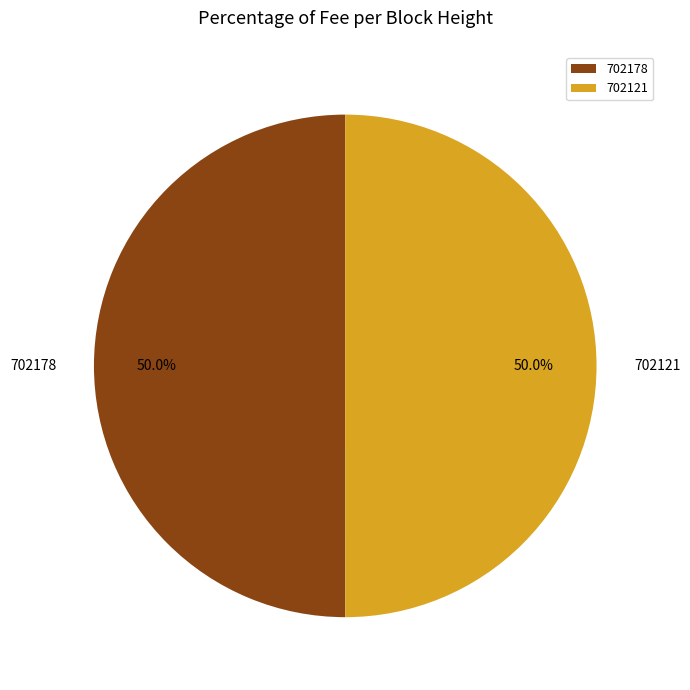

Approximately how many times larger is the value at 702121 compared to 702178?

1.0